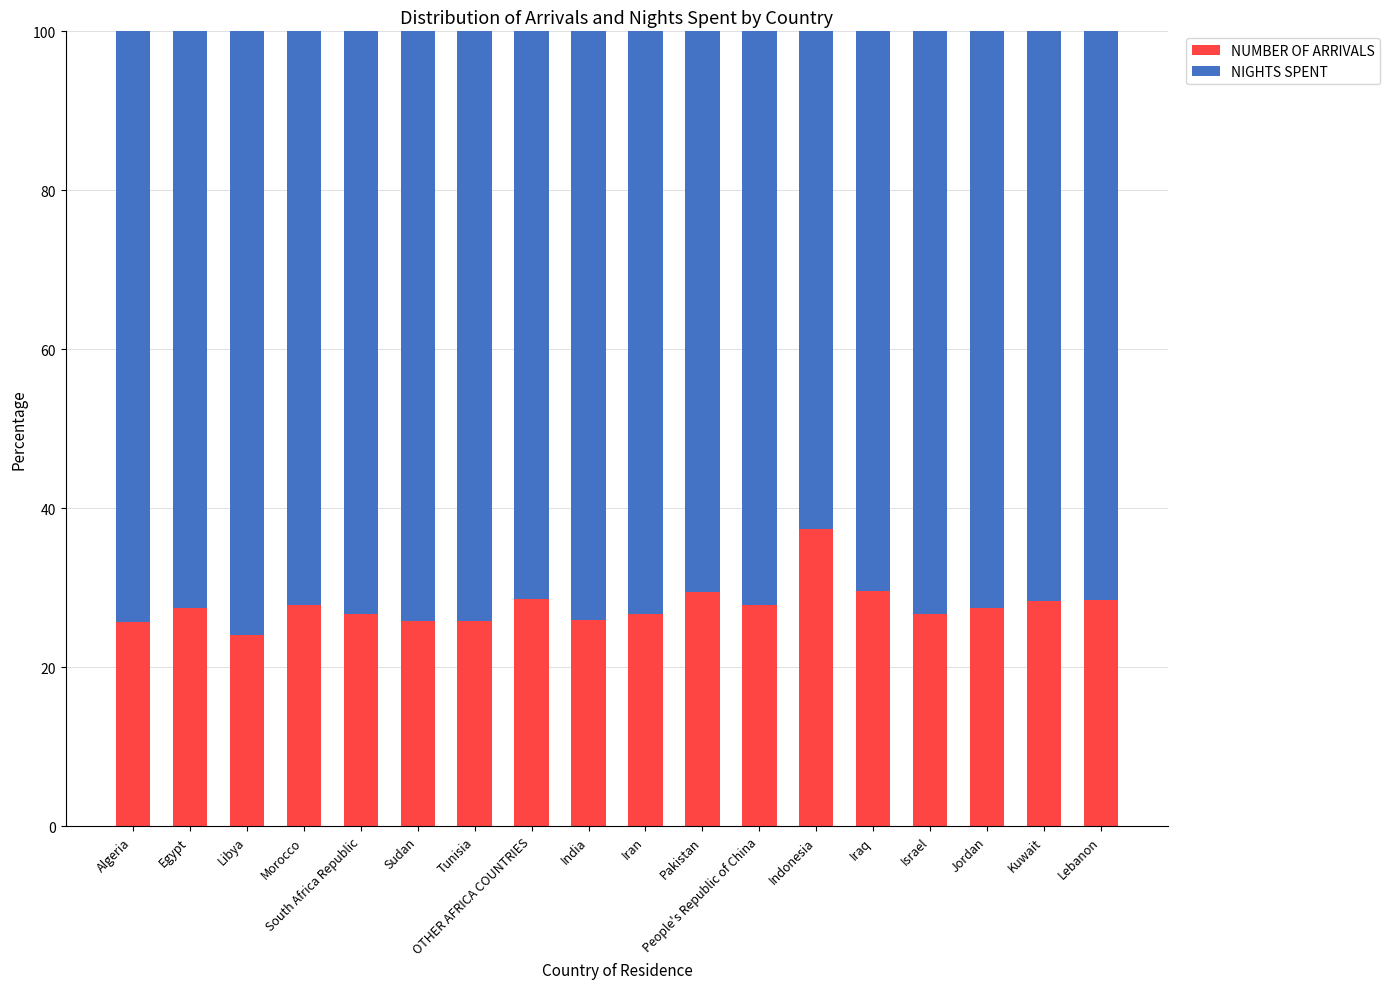

What is the total value across all series at Jordan?

100.0